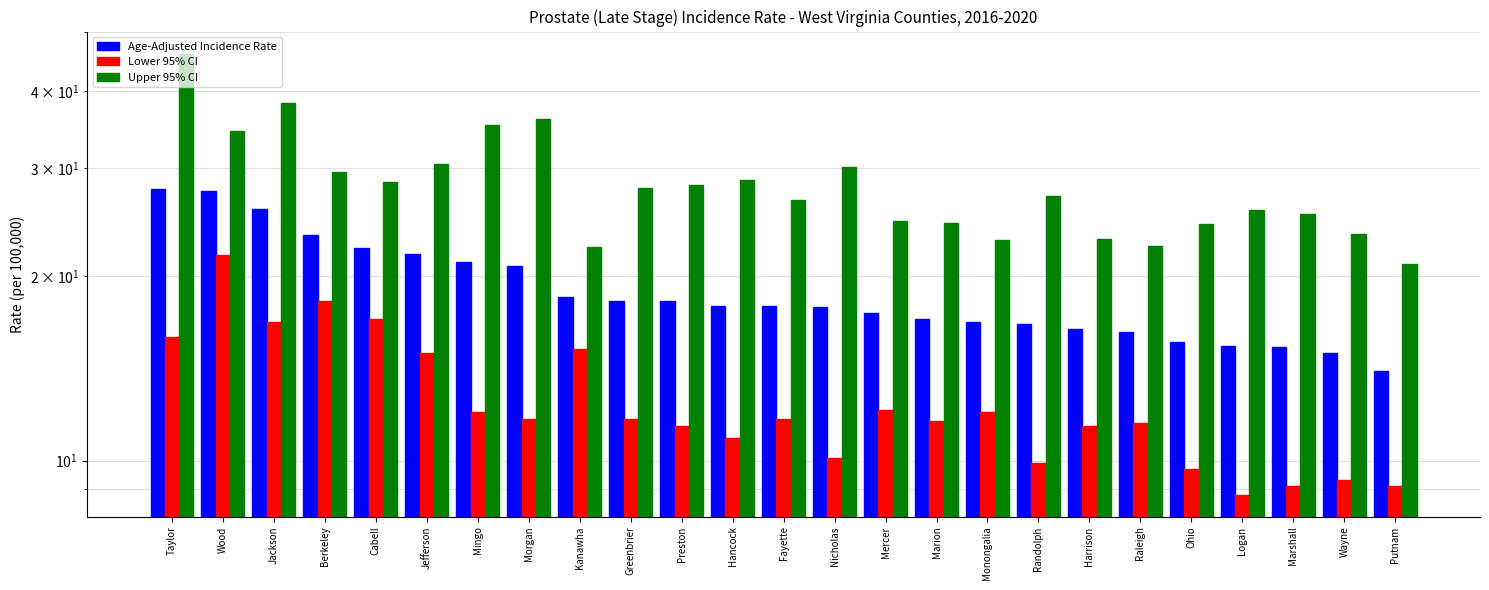

Which has a higher value, Hancock or Jackson?

Jackson